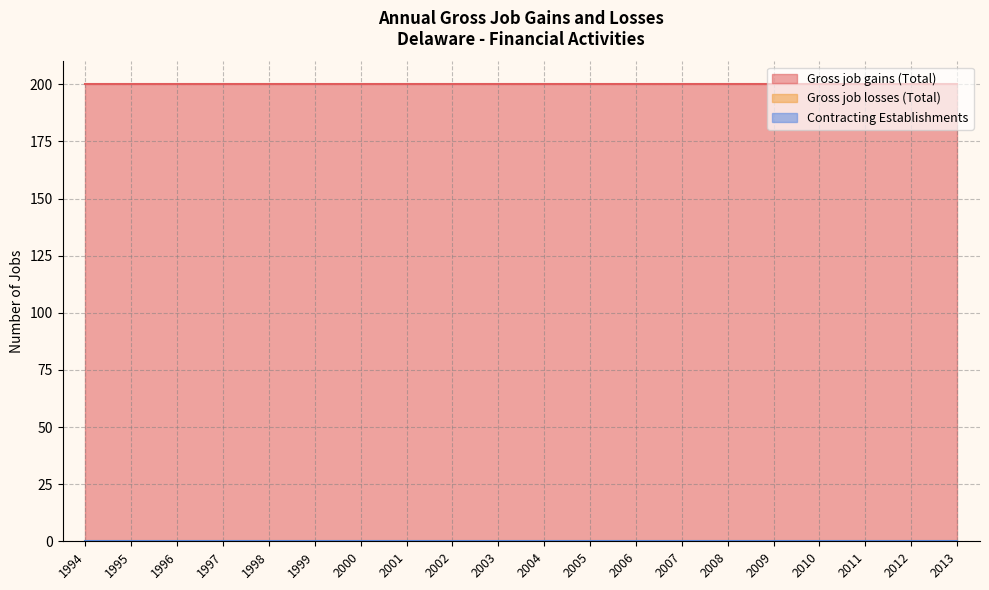

Reading right to left, list all the values displayed in this chart.

Gross job gains (Total): 2013=200	2012=200	2011=200	2010=200	2009=200	2008=200	2007=200	2006=200	2005=200	2004=200	2003=200	2002=200	2001=200	2000=200	1999=200	1998=200	1997=200	1996=200	1995=200	1994=200
Gross job losses (Total): 2013=0	2012=0	2011=0	2010=0	2009=0	2008=0	2007=0	2006=0	2005=0	2004=0	2003=0	2002=0	2001=0	2000=0	1999=0	1998=0	1997=0	1996=0	1995=0	1994=0
Contracting Establishments: 2013=0	2012=0	2011=0	2010=0	2009=0	2008=0	2007=0	2006=0	2005=0	2004=0	2003=0	2002=0	2001=0	2000=0	1999=0	1998=0	1997=0	1996=0	1995=0	1994=0